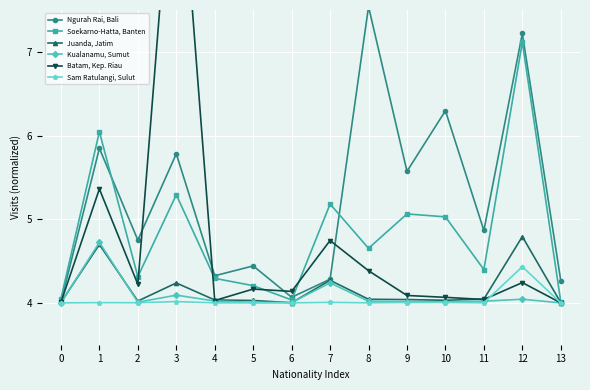

Reading left to right, transcribe all the data shown in this chart.

Ngurah Rai, Bali: 4.0	5.8	4.8	5.8	4.3	4.4	4.1	4.3	7.5	5.6	6.3	4.9	7.2	4.3
Soekarno-Hatta, Banten: 4.1	6.0	4.3	5.3	4.3	4.2	4.0	5.2	4.7	5.1	5.0	4.4	7.1	4.0
Juanda, Jatim: 4.0	4.7	4.0	4.2	4.0	4.0	4.0	4.3	4.0	4.0	4.0	4.0	4.8	4.0
Kualanamu, Sumut: 4.0	4.7	4.0	4.1	4.0	4.0	4.0	4.2	4.0	4.0	4.0	4.0	4.0	4.0
Batam, Kep. Riau: 4.0	5.4	4.2	10.0	4.0	4.2	4.1	4.7	4.4	4.1	4.1	4.0	4.2	4.0
Sam Ratulangi, Sulut: 4.0	4.0	4.0	4.0	4.0	4.0	4.0	4.0	4.0	4.0	4.0	4.0	4.4	4.0